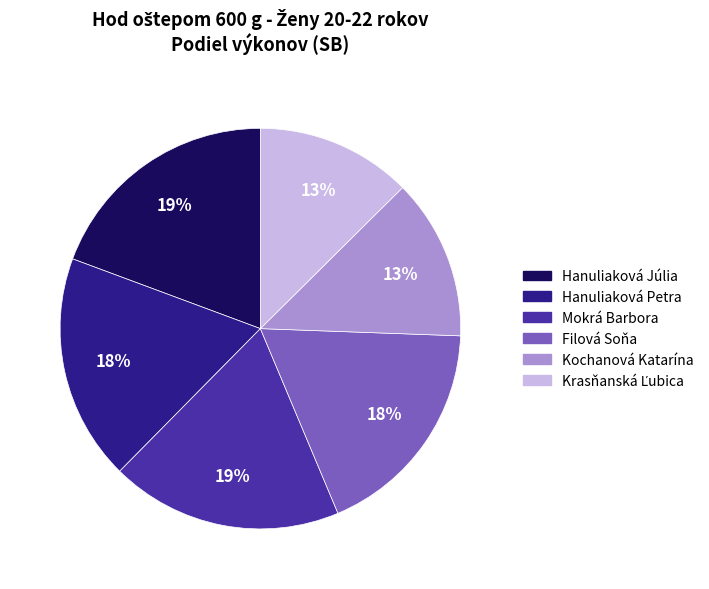

What percentage is the Hanuliaková Júlia slice, to the nearest percent?

19%